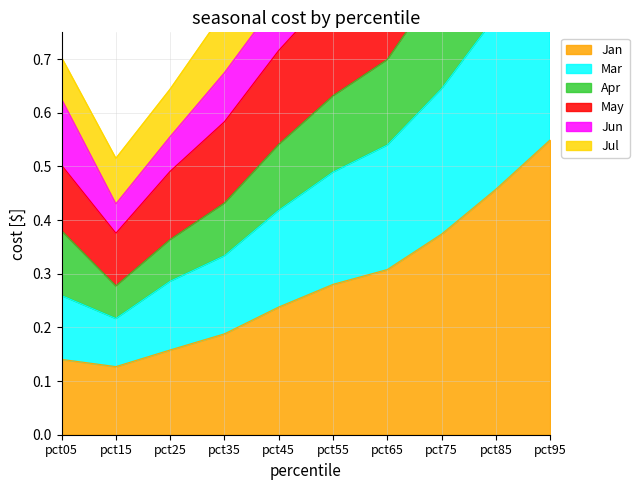

What is the difference between the Jan values at pct65 and pct05?

0.2